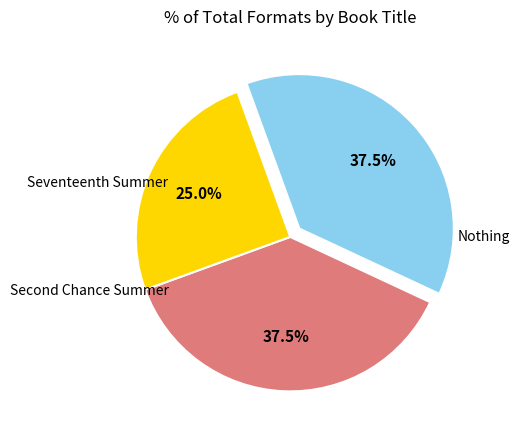

Does any single category account for the majority?

No